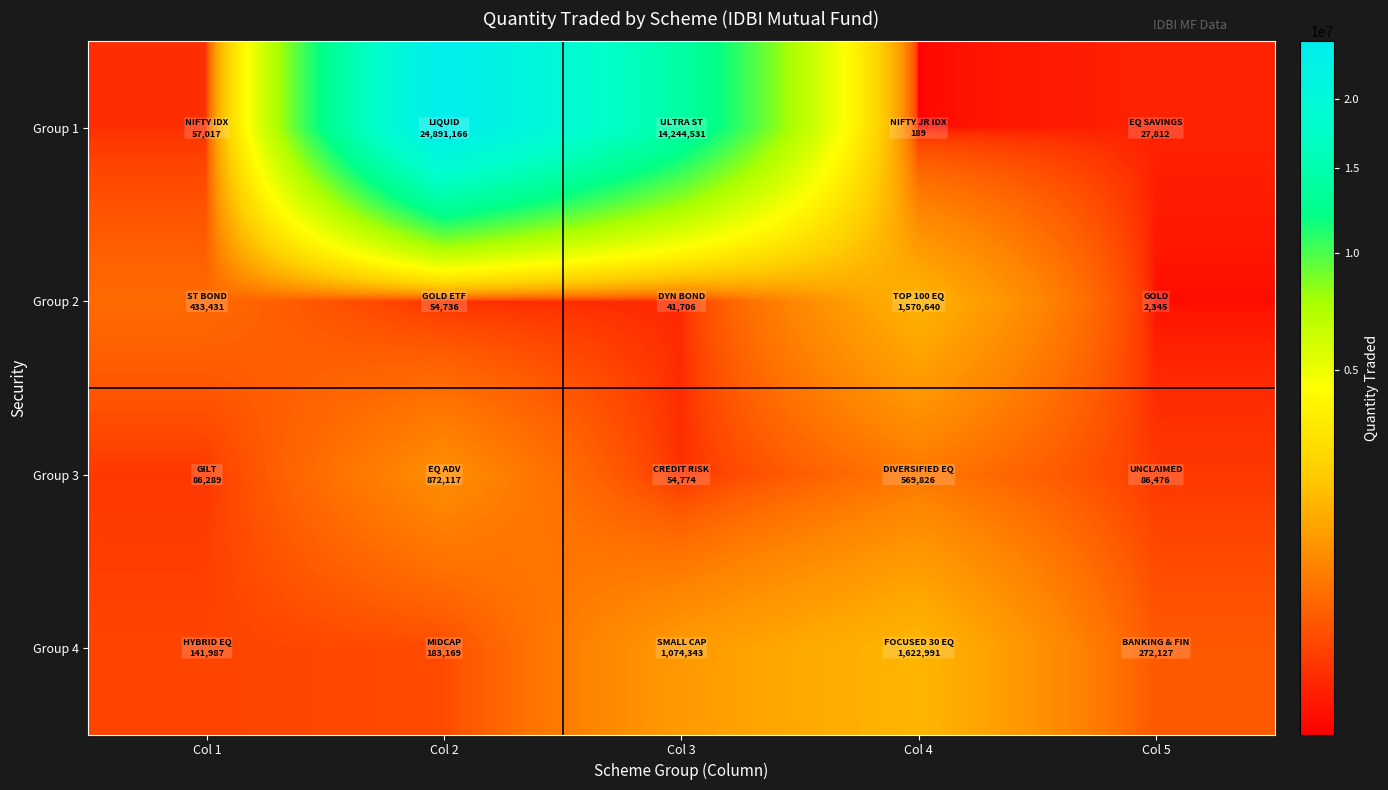

At Col 2, list the series in order from largest to smallest.

Group 1, Group 3, Group 4, Group 2